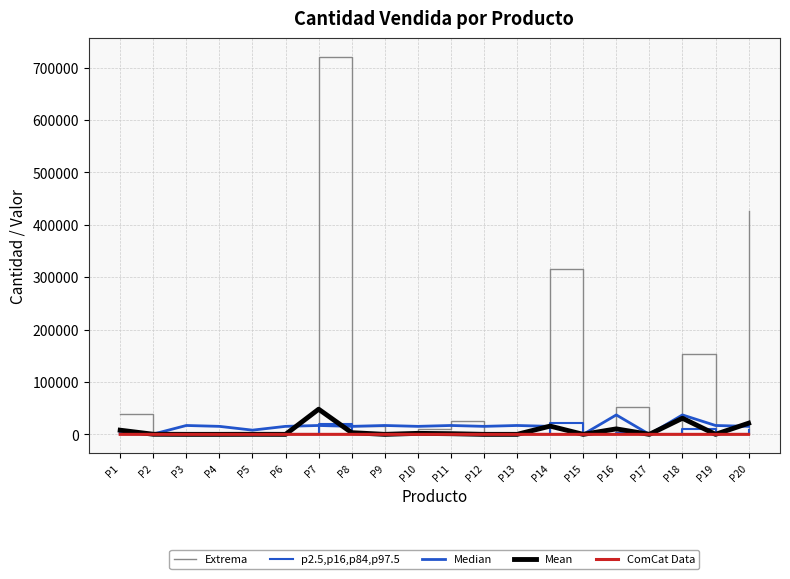

Reading left to right, extract all data points from this chart.

Extrema: 39775.0	1003.0	0.0	0.0	105.0	0.0	720300.0	16220.0	0.0	9550.0	25030.0	0.0	69.0	315460.0	0.0	52300.0	5.0	153855.0	1480.0	425900.0
p2.5,p16,p84,p97.5: 2545.6	21.5	0.0	0.0	9.8	0.0	19208.0	1038.1	0.0	611.2	1376.7	0.0	1.5	21293.6	0.0	3347.2	0.1	10769.8	99.9	7453.2
Median: 1176.0	555.3	16956.0	15272.0	8064.0	15272.0	16956.0	15272.0	16956.0	15272.0	16956.0	15272.0	16956.0	15272.0	60.0	37108.0	0.0	37108.0	16956.0	15272.0
Mean: 7955.0	200.6	0.0	0.0	105.0	0.0	48020.0	3244.0	0.0	1910.0	1251.5	0.0	13.8	15773.0	0.0	10460.0	1.0	30771.0	74.0	21295.0
ComCat Data: 0.3	0.1	1.1	0.0	0.1	0.0	0.4	0.3	0.1	0.3	1.1	0.1	0.1	1.4	0.3	0.3	0.1	0.3	1.4	0.3